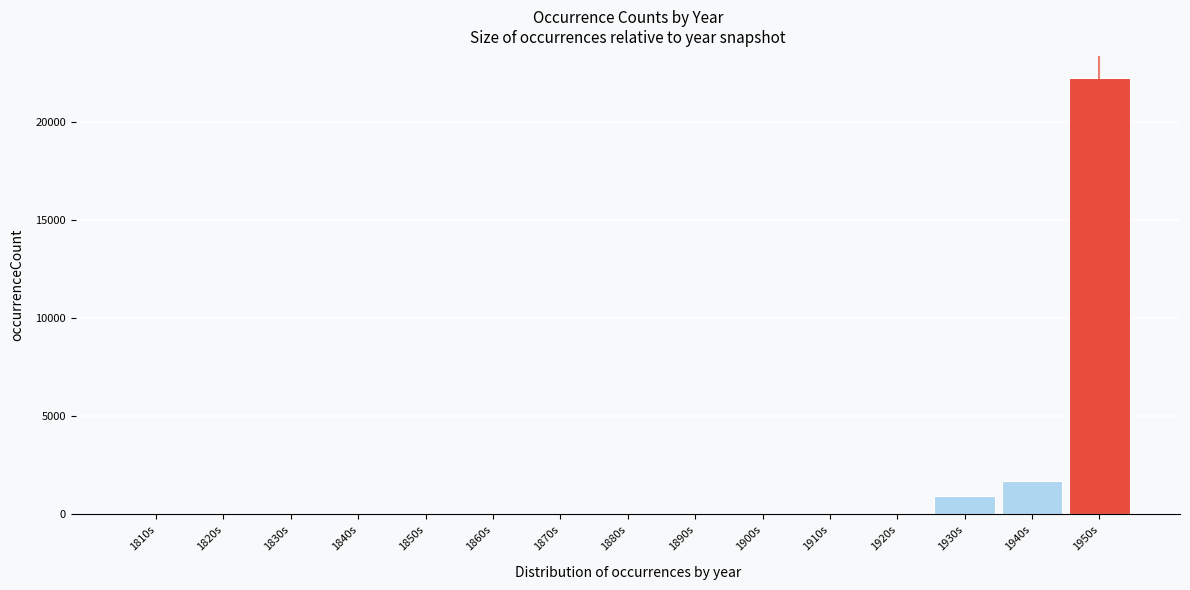

What is the sum of all values?

24865